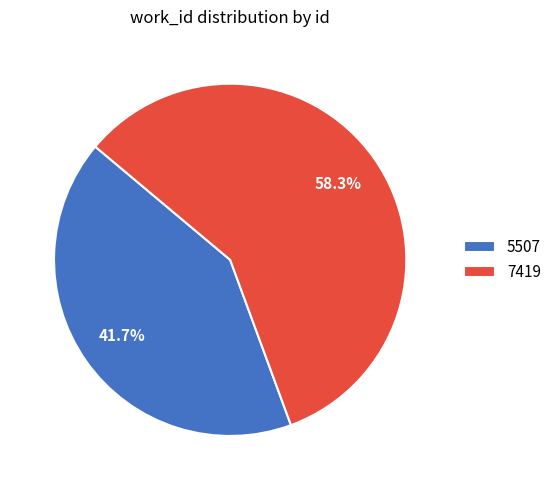

How many segments does this pie chart have?

2